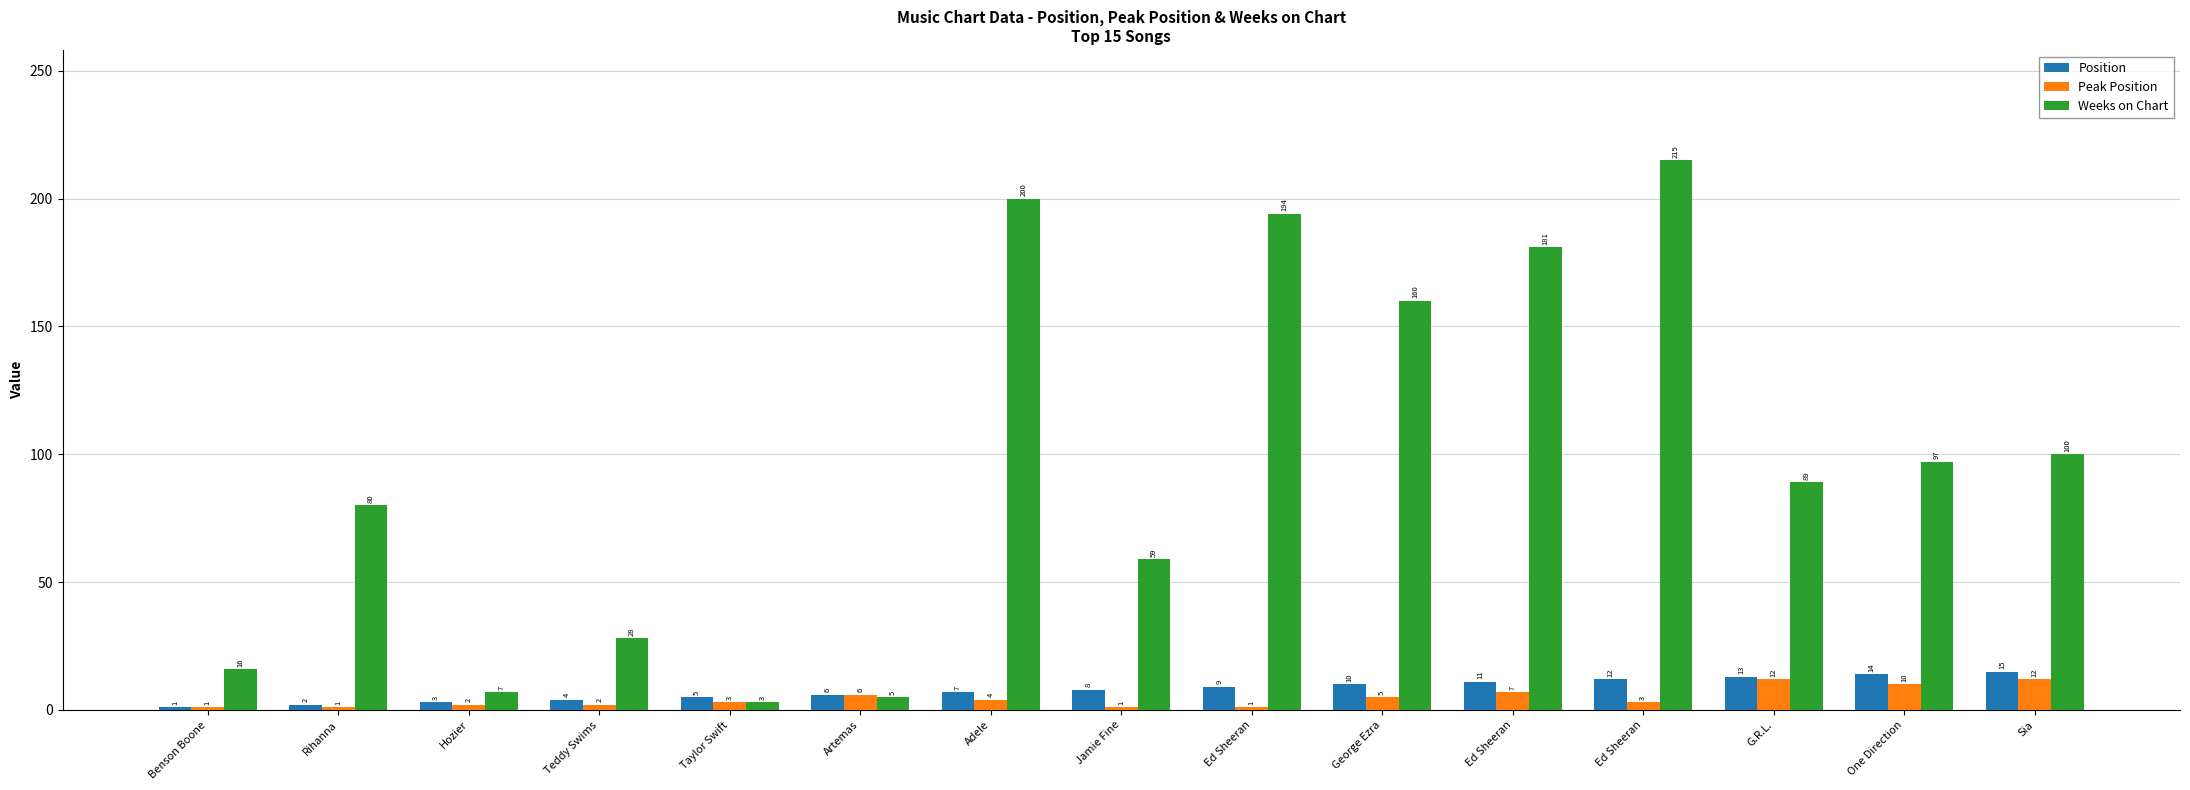

Which series changed the most between Teddy Swims and Adele?

Weeks on Chart